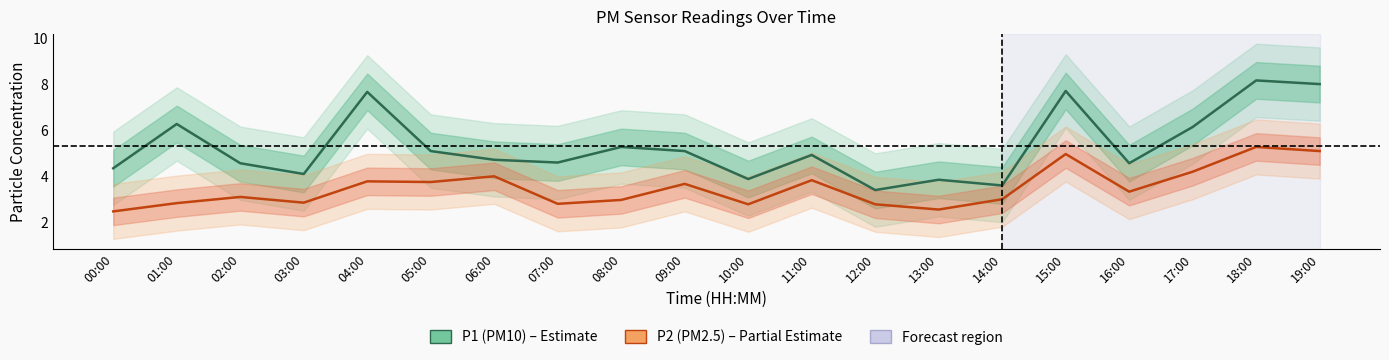

Is the value of P1 (PM10) at 03:00 greater than the value of P2 (PM2.5) at 10:00?

Yes